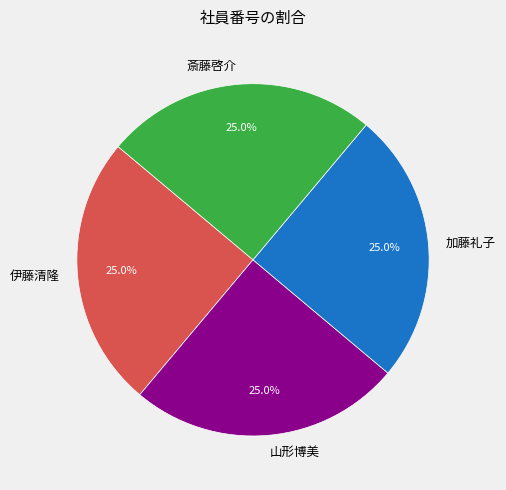

To the nearest percent, what portion does 山形博美 represent?

25%